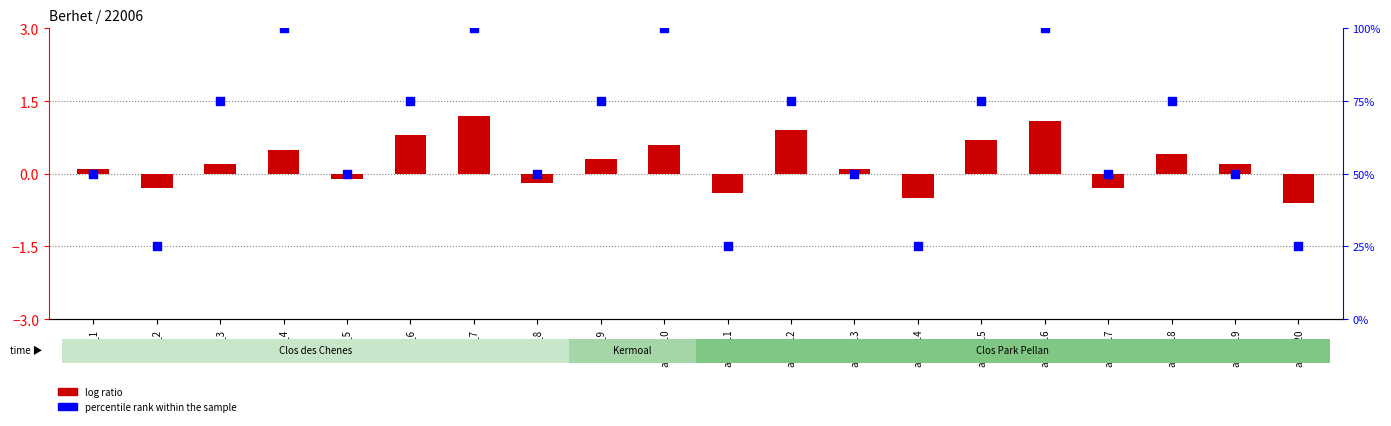

What are all the series names shown in the legend?

log ratio, percentile rank within the sample